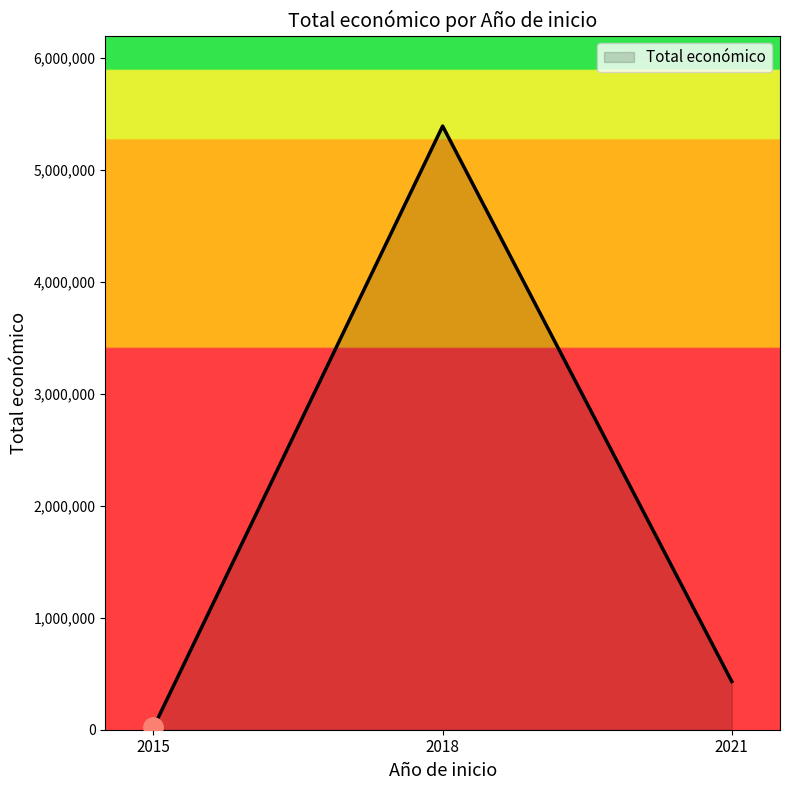

List the labels in order of value, largest first.

2018, 2021, 2015